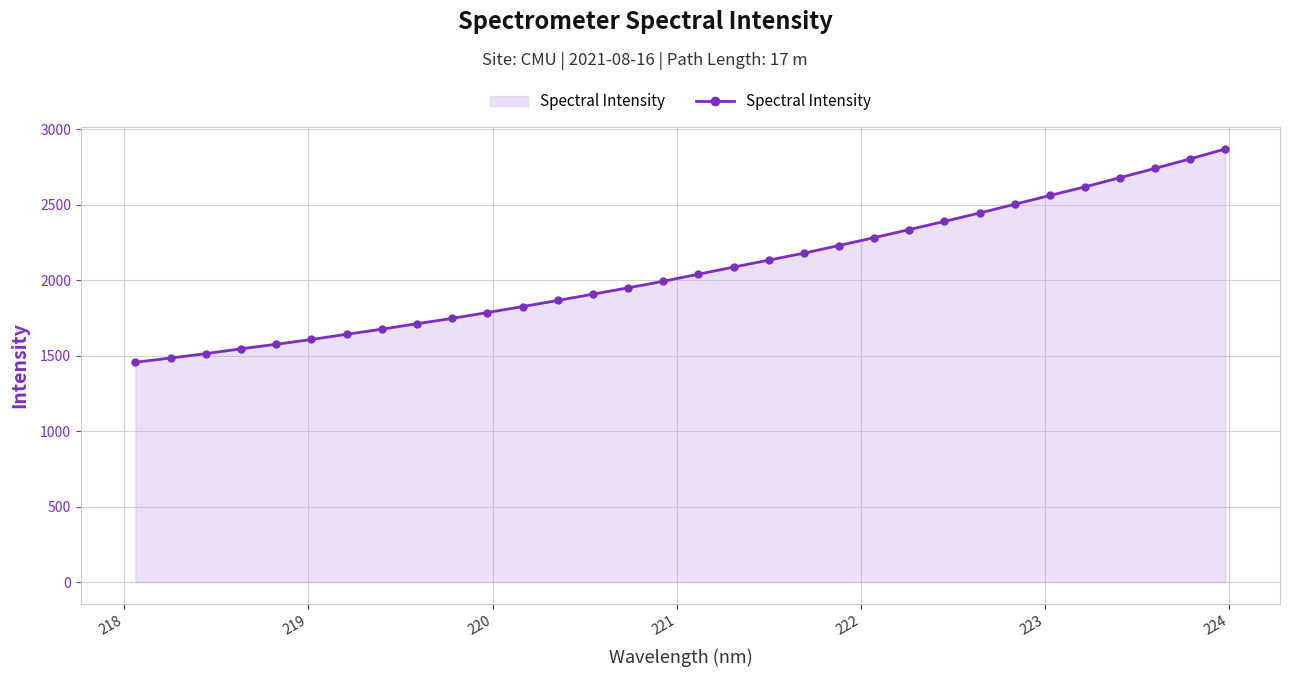

What is the maximum value shown in the chart?

2869.4